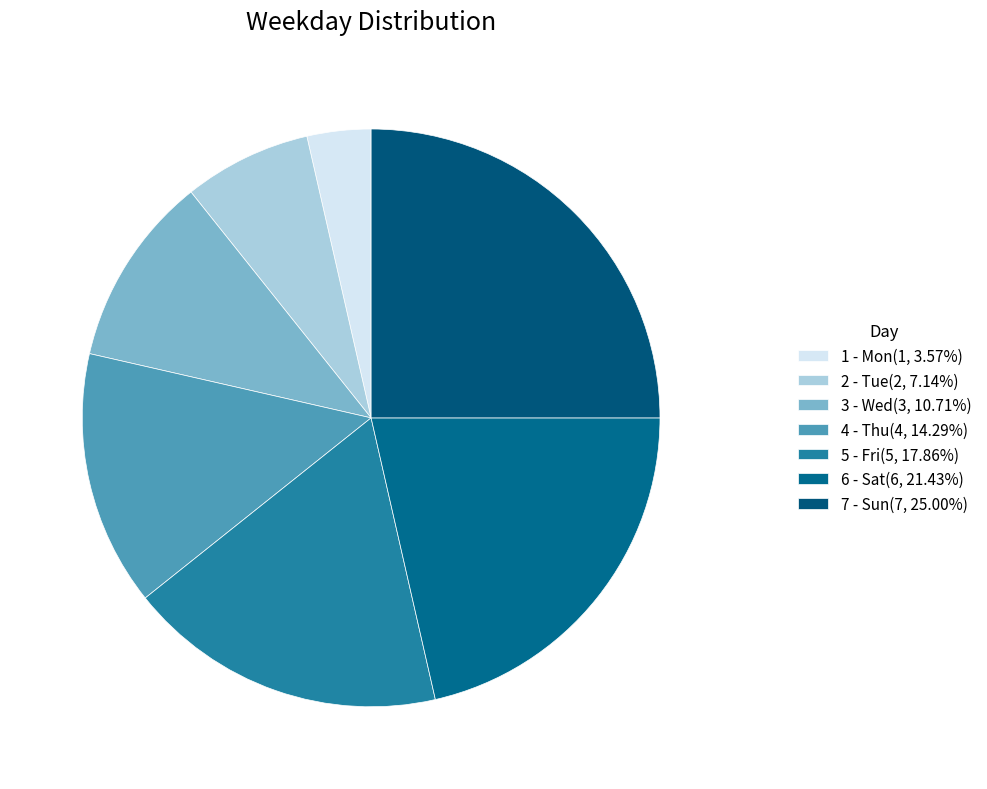

What is the change in value from 1 - Mon to 2 - Tue?

+1